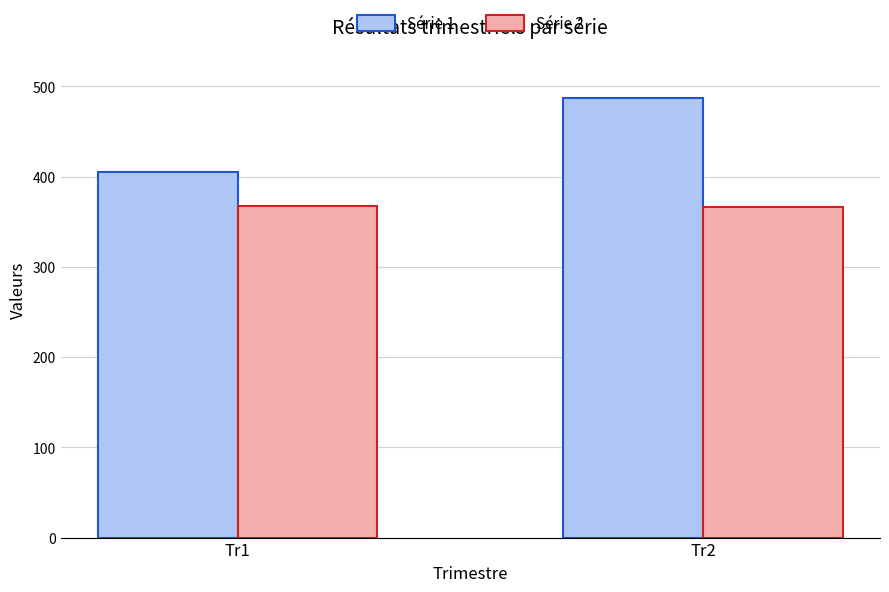

At how many categories does at least one series exceed 378?

2